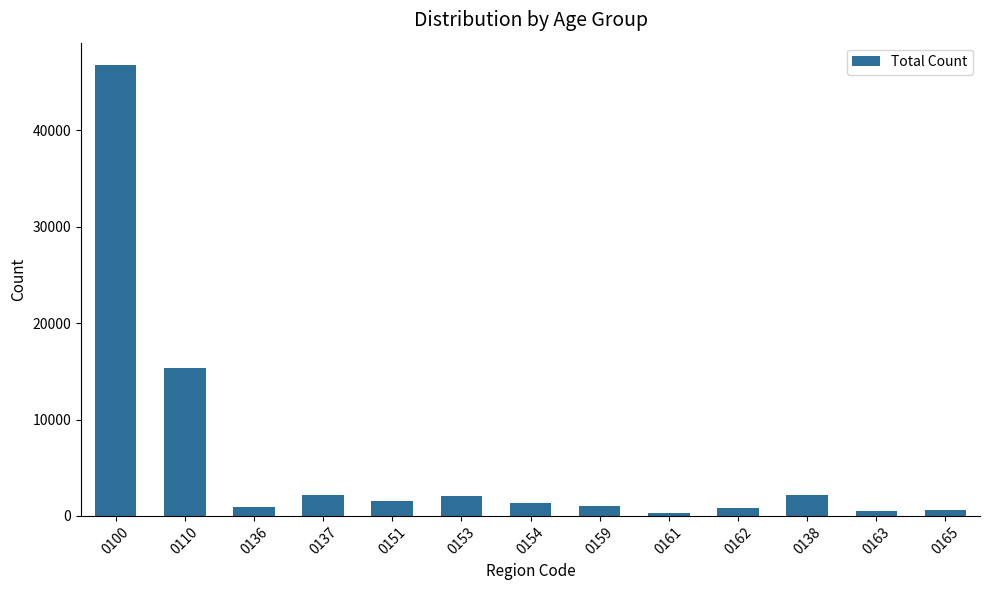

Where does the data first go above 1352?

0100